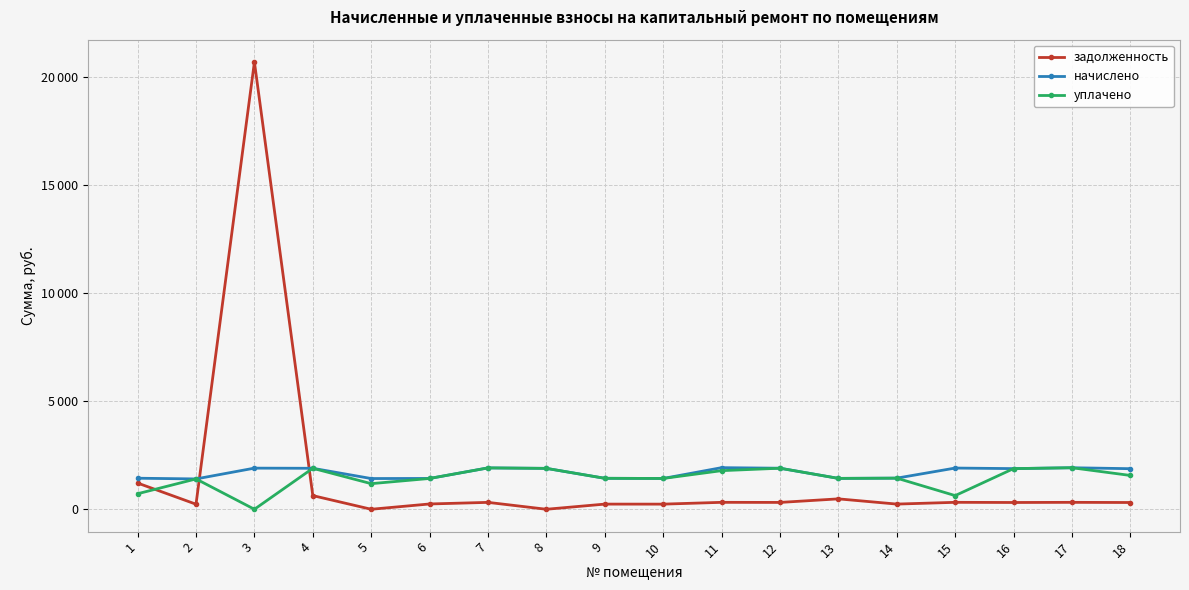

What are all the series names shown in the legend?

задолженность, начислено, уплачено